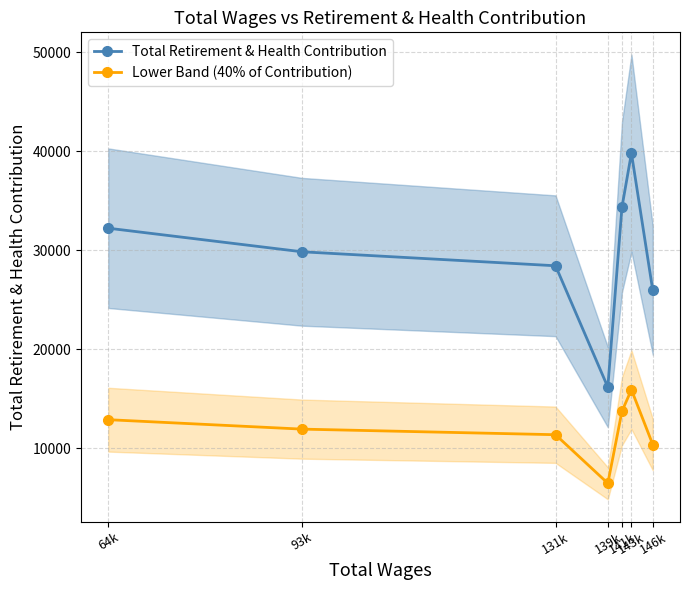

The value of Total Retirement & Health Contribution at 139k is 3724.6. True or false?

False